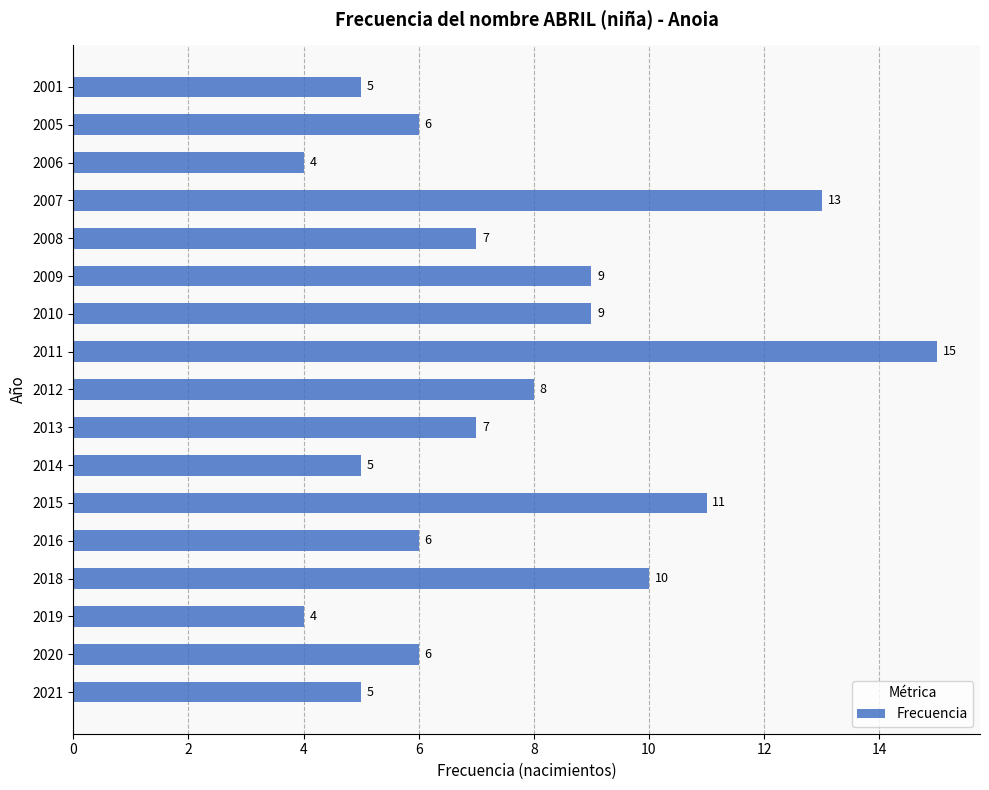

What is the average value?

8